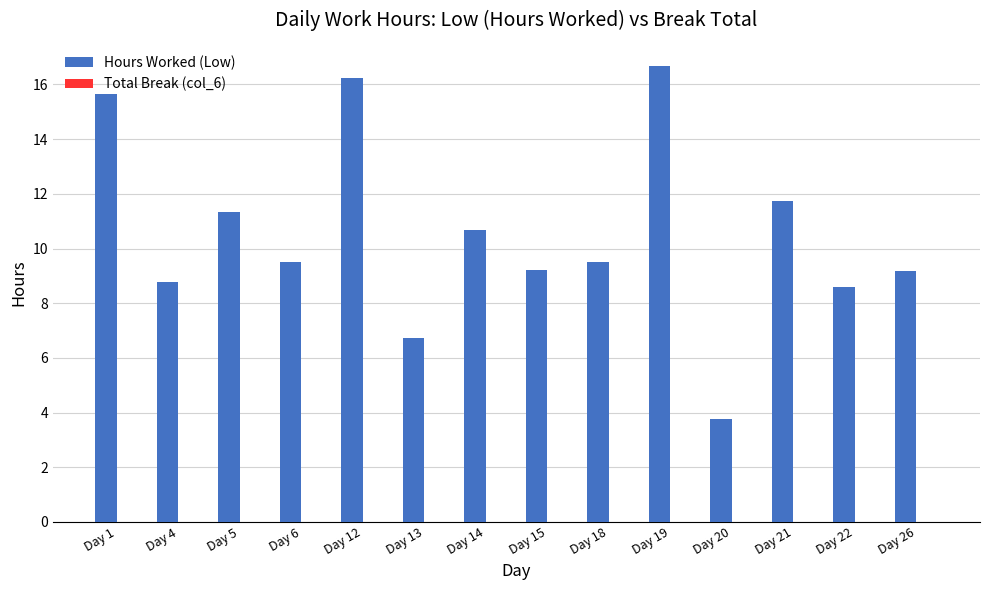

What is the value of the 2nd bar from the left?

8.8